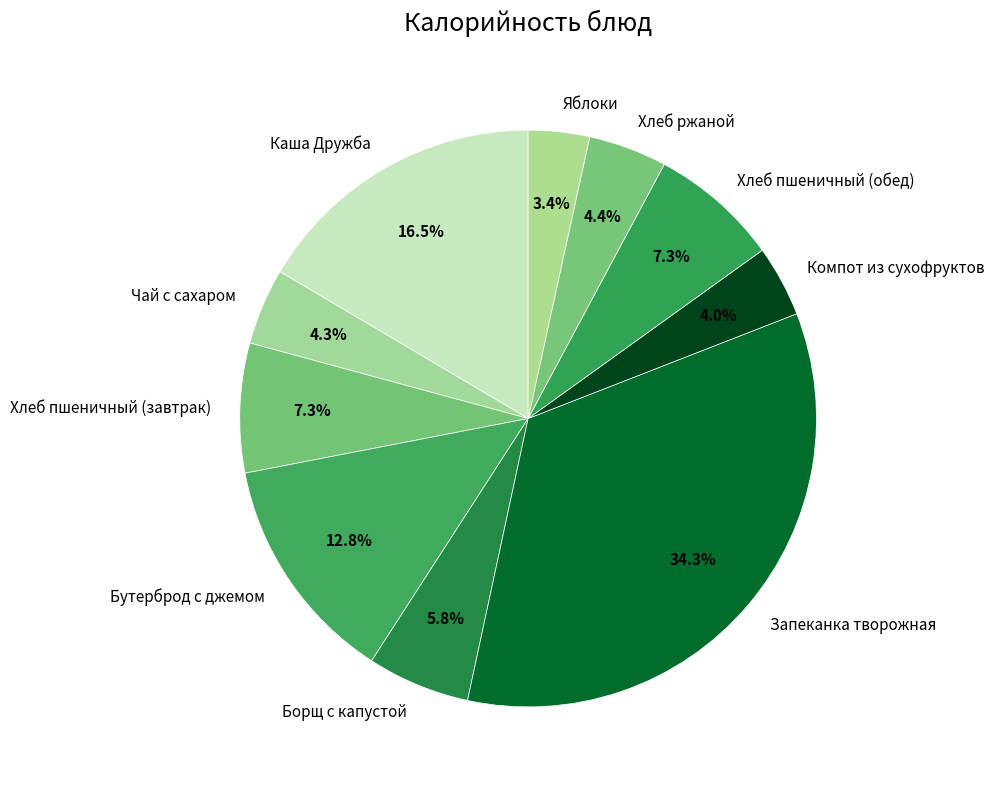

To the nearest percent, what portion does Яблоки represent?

3%